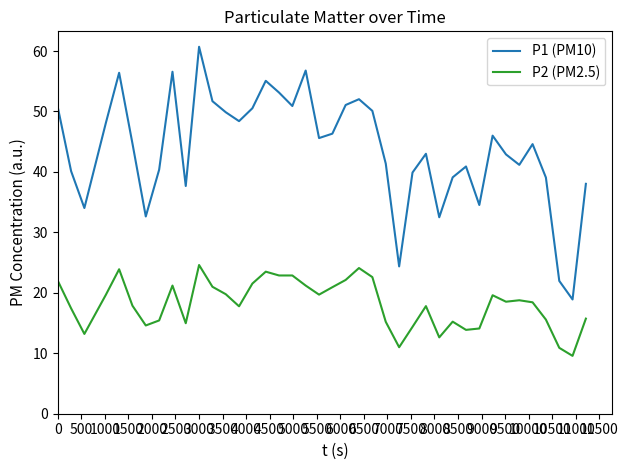

True or false: P1 (PM10) and P2 (PM2.5) cross at least once.

False